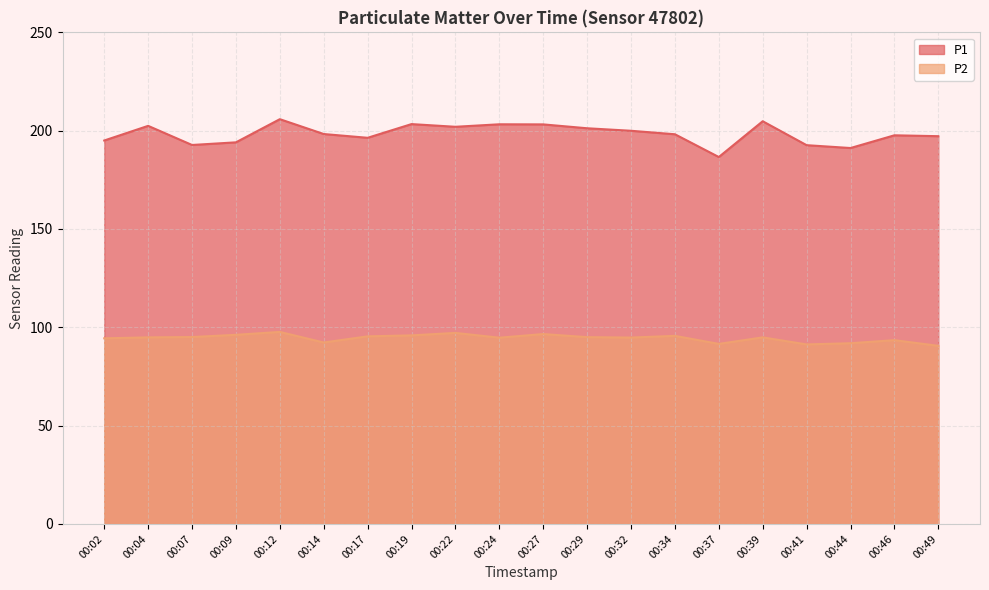

True or false: P2 and P1 intersect in this chart.

False